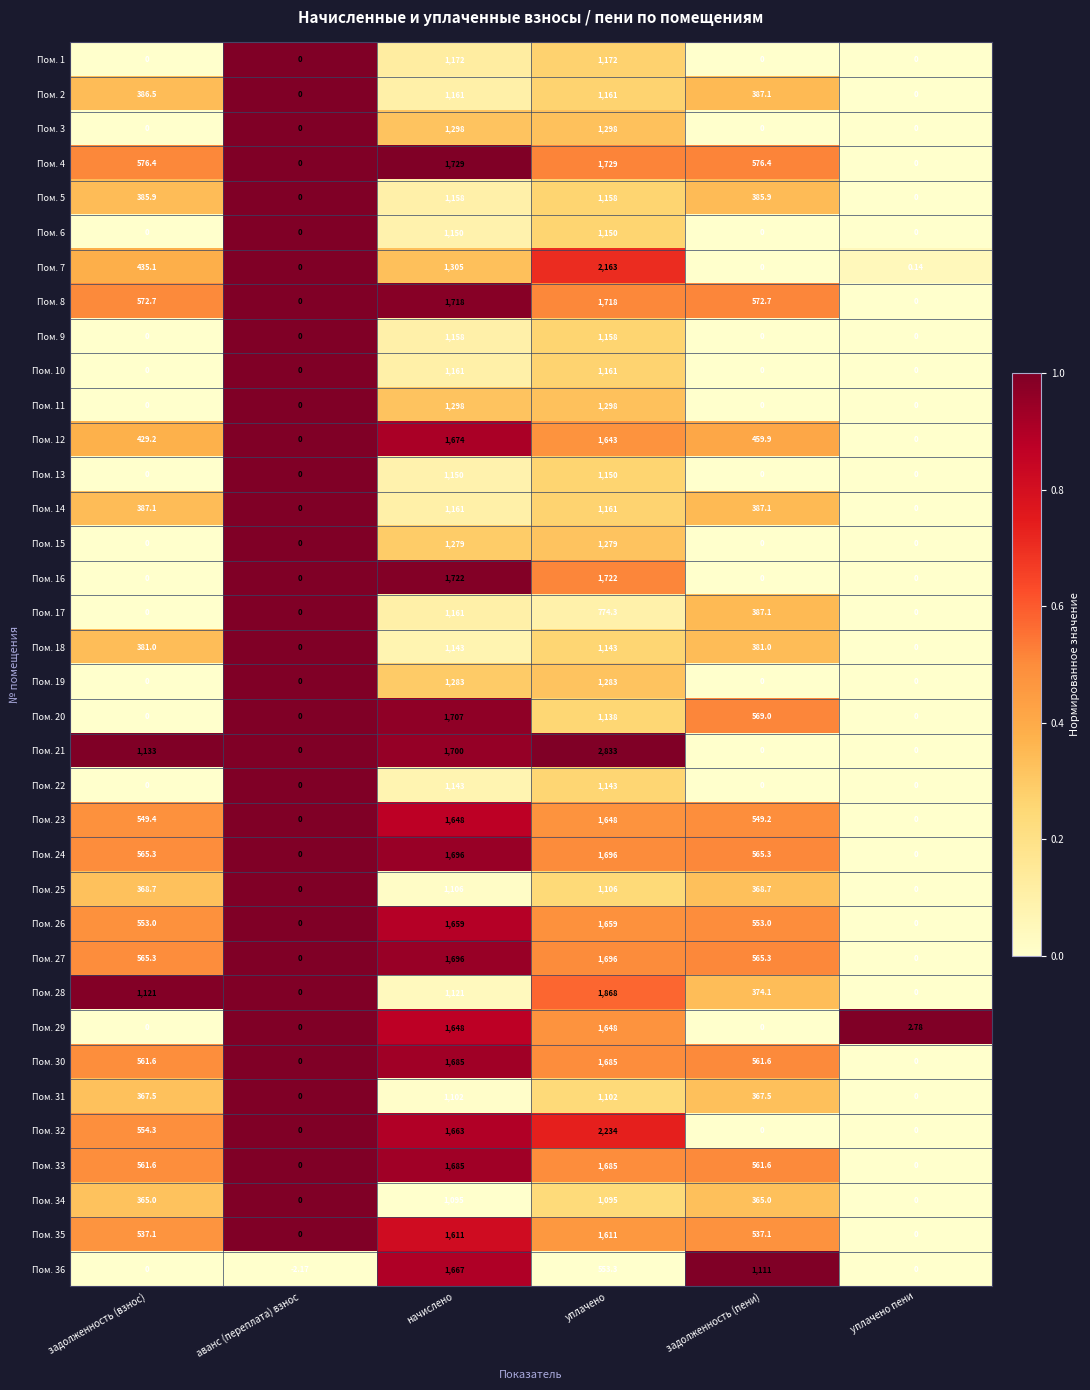

At which label is Пом. 7 closest to 1081?

начислено